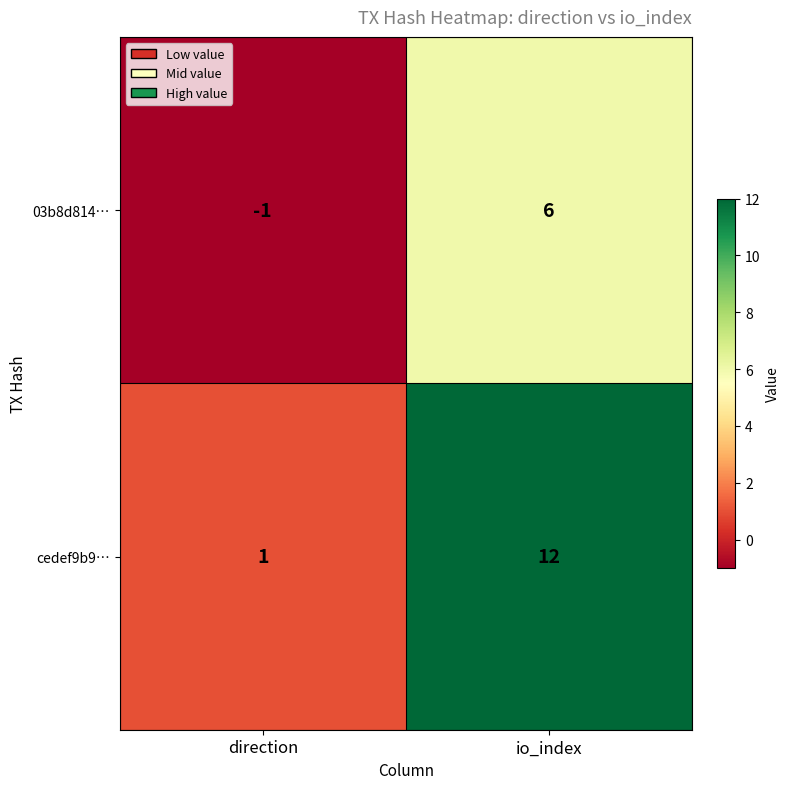

Which category has the highest value across all series?

io_index